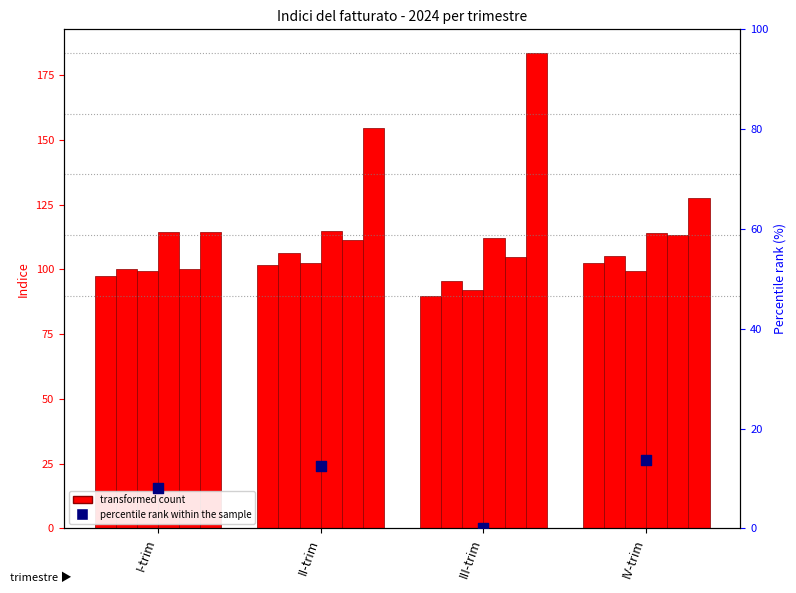

Is the value of B-C nazionale at II-trim greater than the value of Alloggio at II-trim?

No